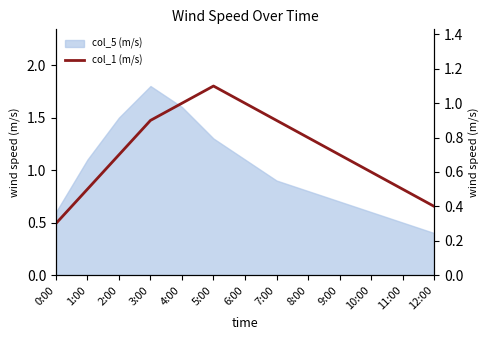

Is it true that the value at 9:00 is 0.7?

True